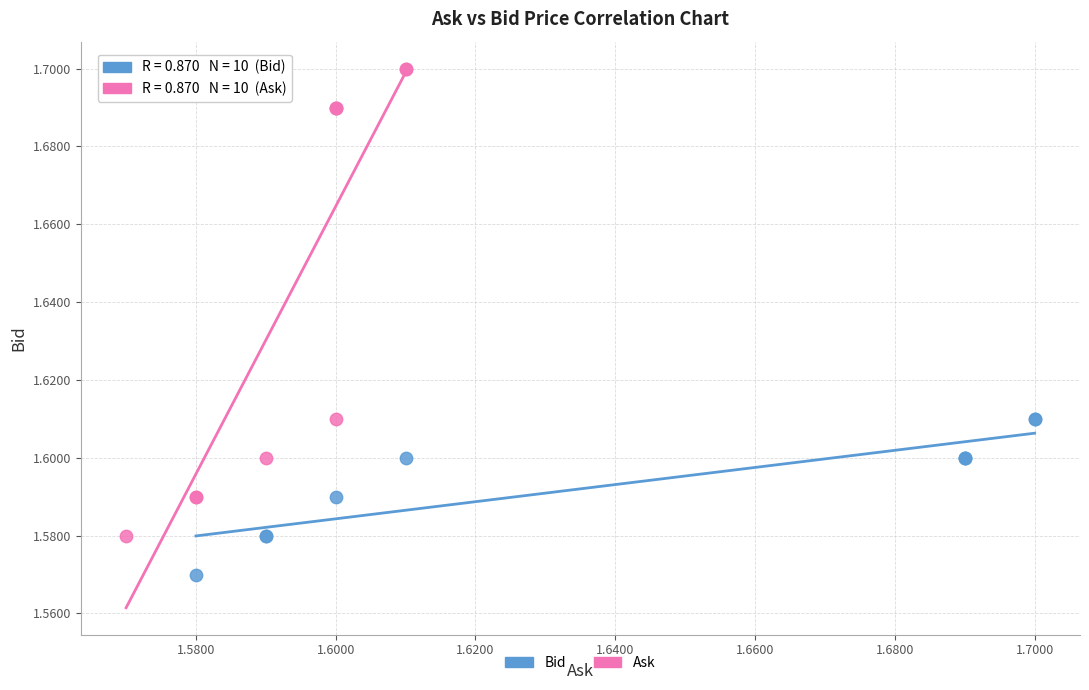

Which series contains the highest Y value?

Ask